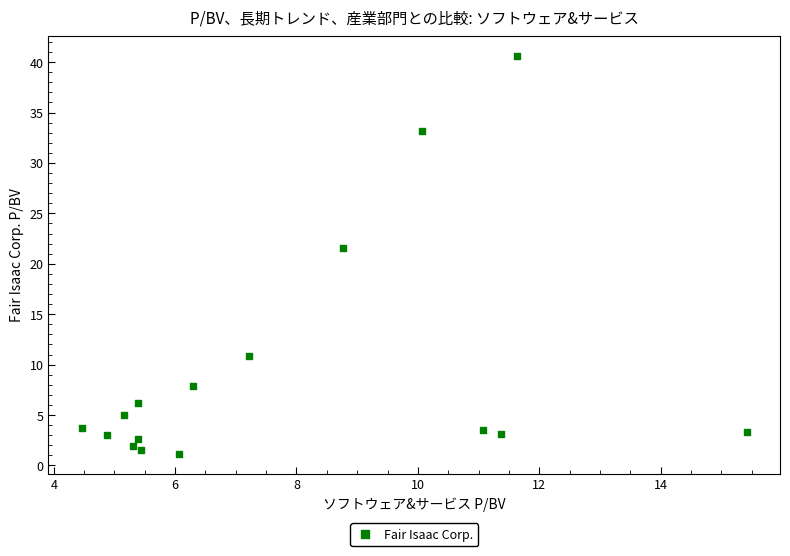

What is the range of X values (max minus min)?

11.0